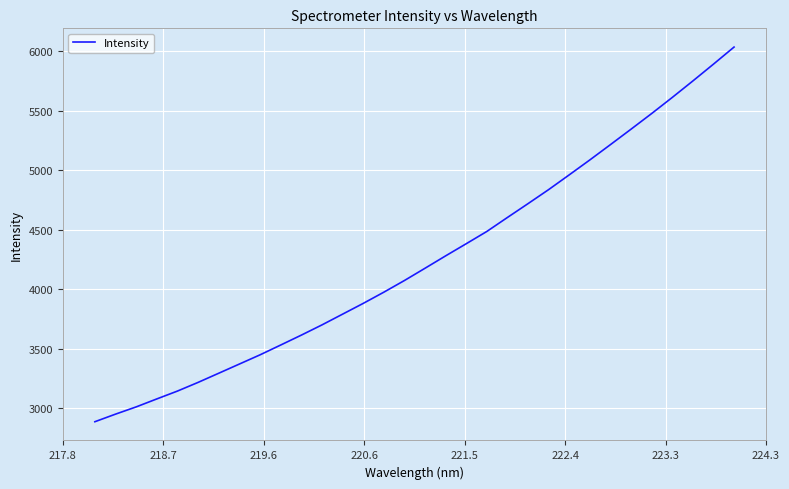

What is the difference between the maximum and minimum values?

3144.5